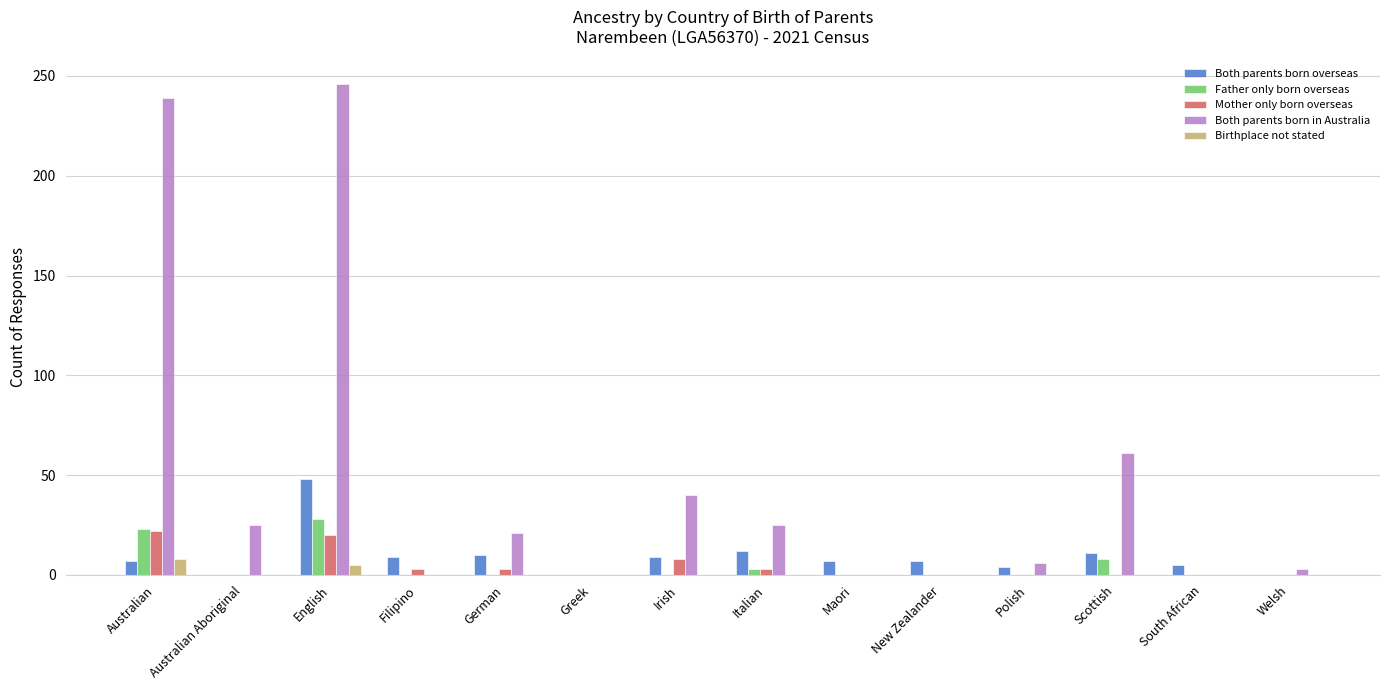

Count the number of data series in this chart.

5